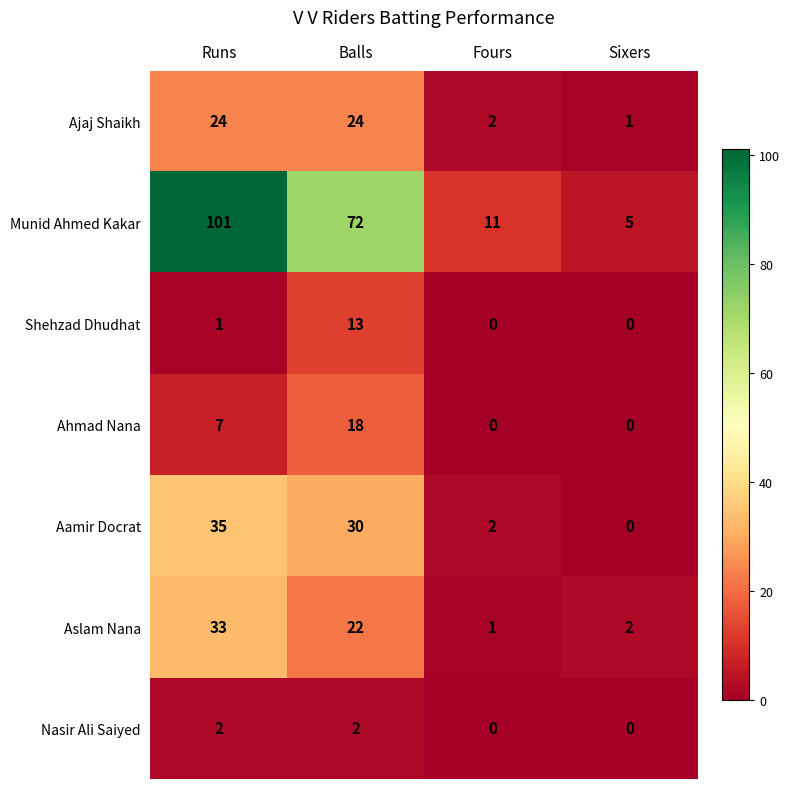

Reading left to right, extract all data points from this chart.

Ajaj Shaikh: Runs=24	Balls=24	Fours=2	Sixers=1
Munid Ahmed Kakar: Runs=101	Balls=72	Fours=11	Sixers=5
Shehzad Dhudhat: Runs=1	Balls=13	Fours=0	Sixers=0
Ahmad Nana: Runs=7	Balls=18	Fours=0	Sixers=0
Aamir Docrat: Runs=35	Balls=30	Fours=2	Sixers=0
Aslam Nana: Runs=33	Balls=22	Fours=1	Sixers=2
Nasir Ali Saiyed: Runs=2	Balls=2	Fours=0	Sixers=0